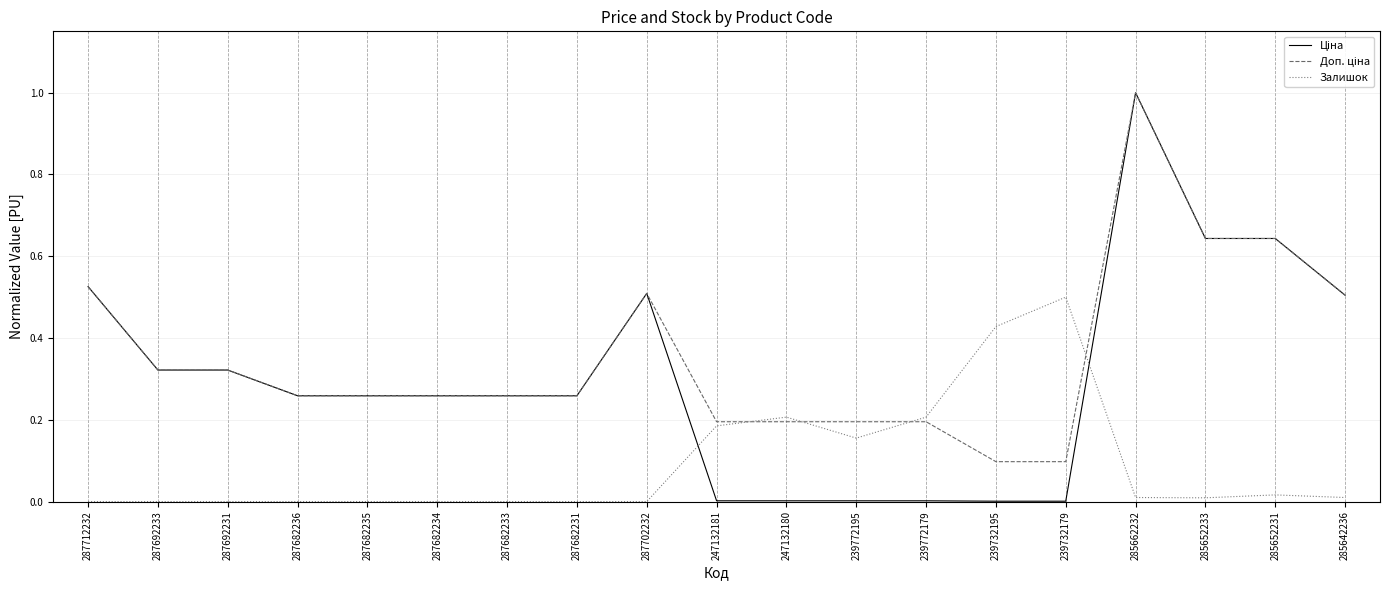

Does the chart have visible grid lines?

Yes